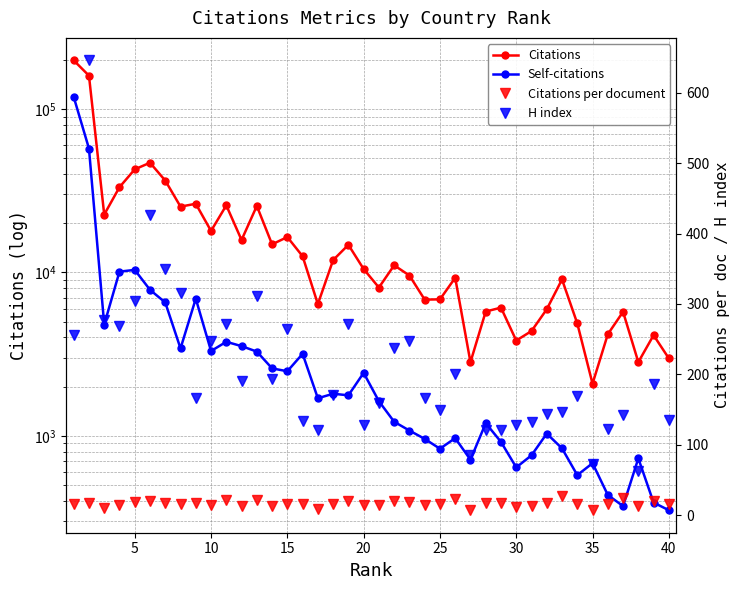

True or false: Self-citations and Citations cross at least once.

False